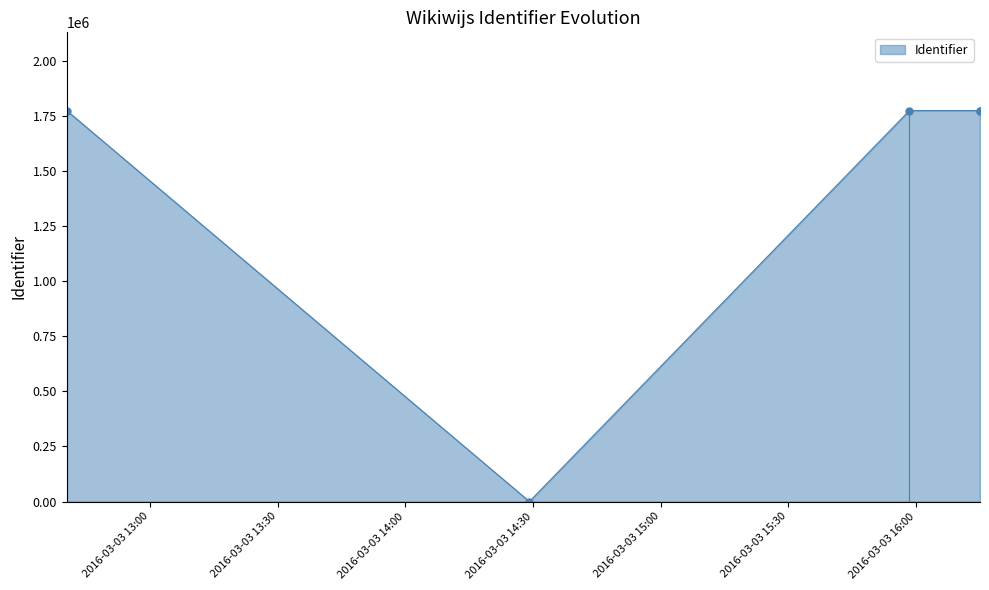

Rank the categories by value from highest to lowest.

2016-03-03 12:40:26, 2016-03-03 16:15:01, 2016-03-03 15:58:27, 2016-03-03 16:15:01, 2016-03-03 14:29:09